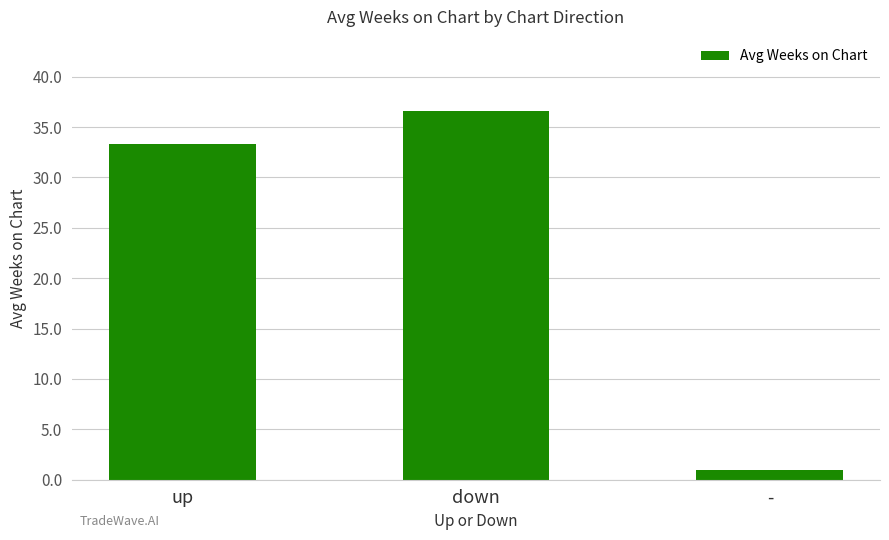

Where does the data first go above 33?

up